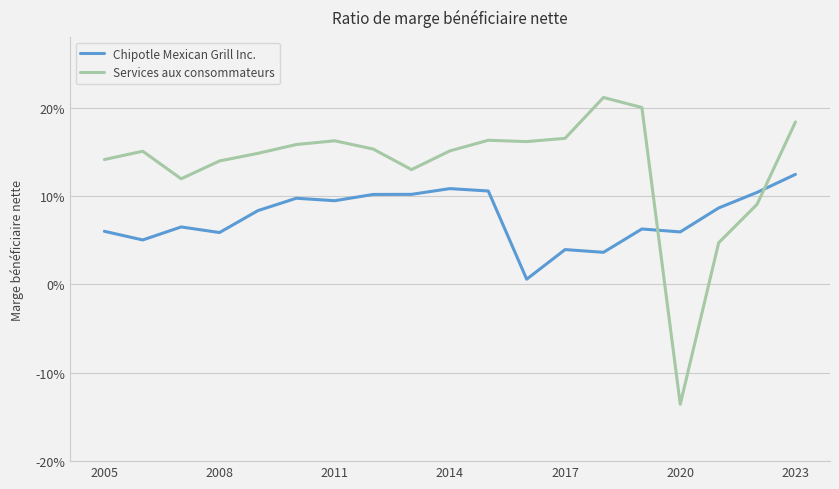

True or false: Chipotle Mexican Grill Inc. has more than 1 points higher than both neighbors.

True